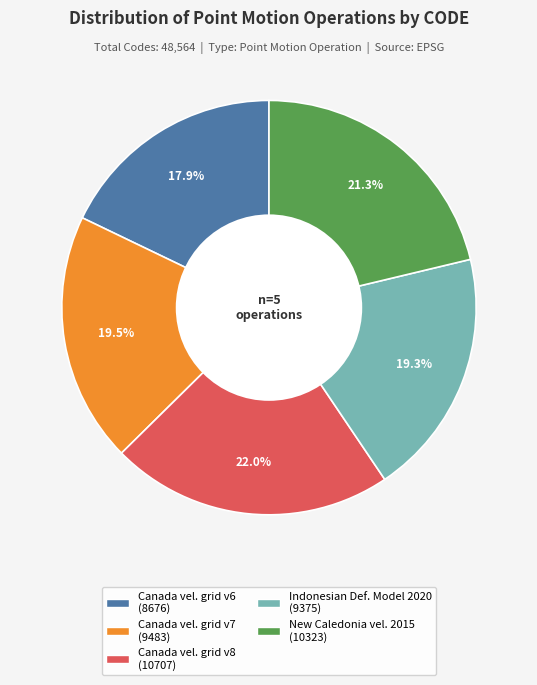

Is there a majority slice in this chart?

No